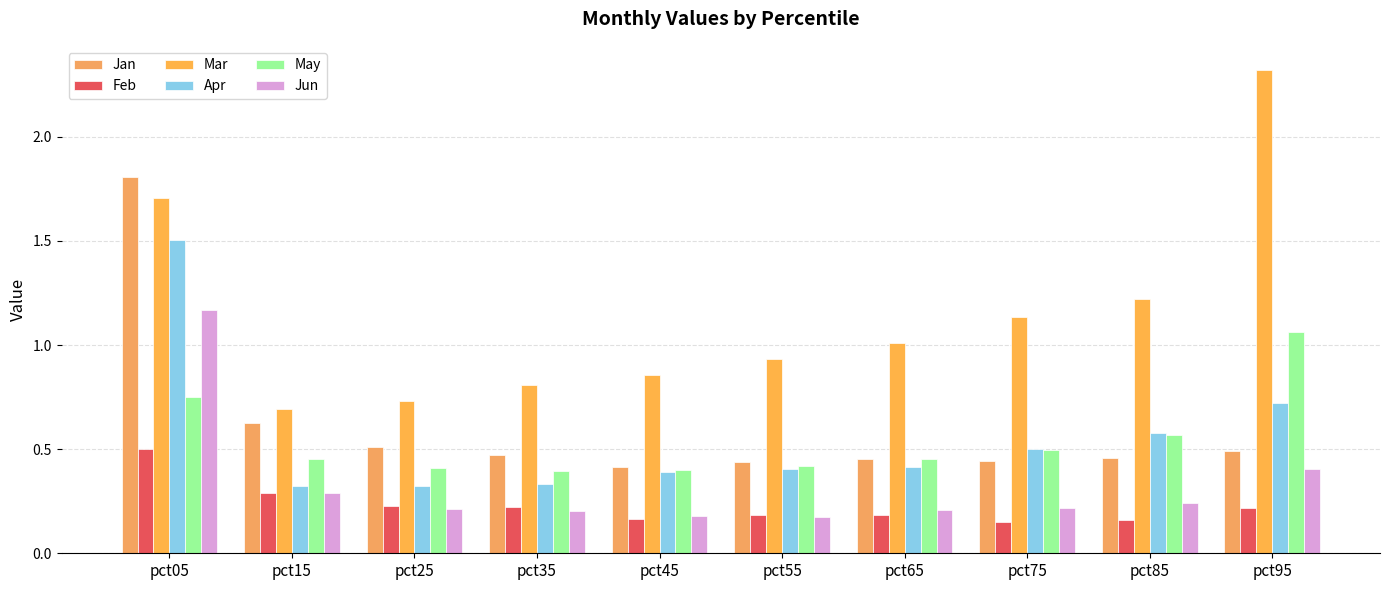

Is it true that Feb equals 0.3 at pct15?

True